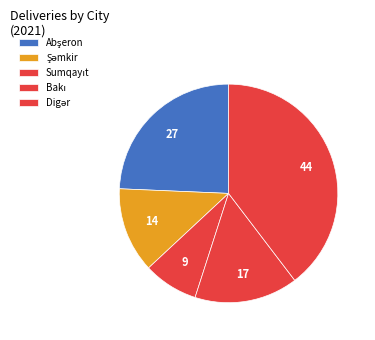

What is the ratio of the value at Sumqayıt to the value at Abşeron?

0.5